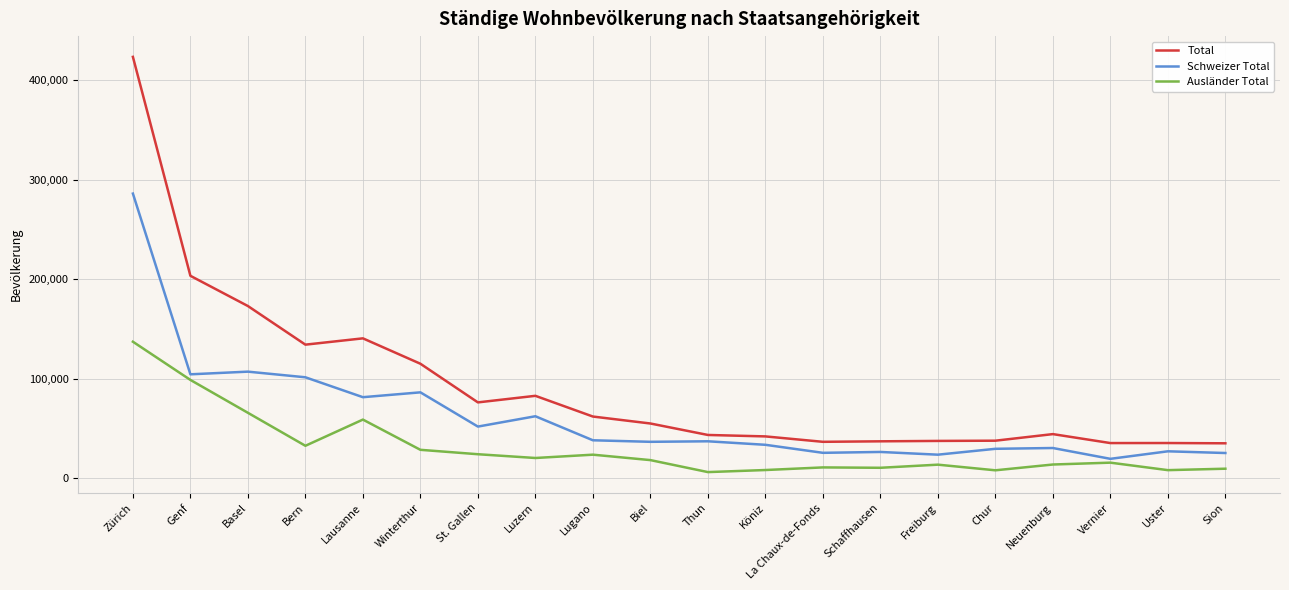

Which series has the largest total across all categories?

Total